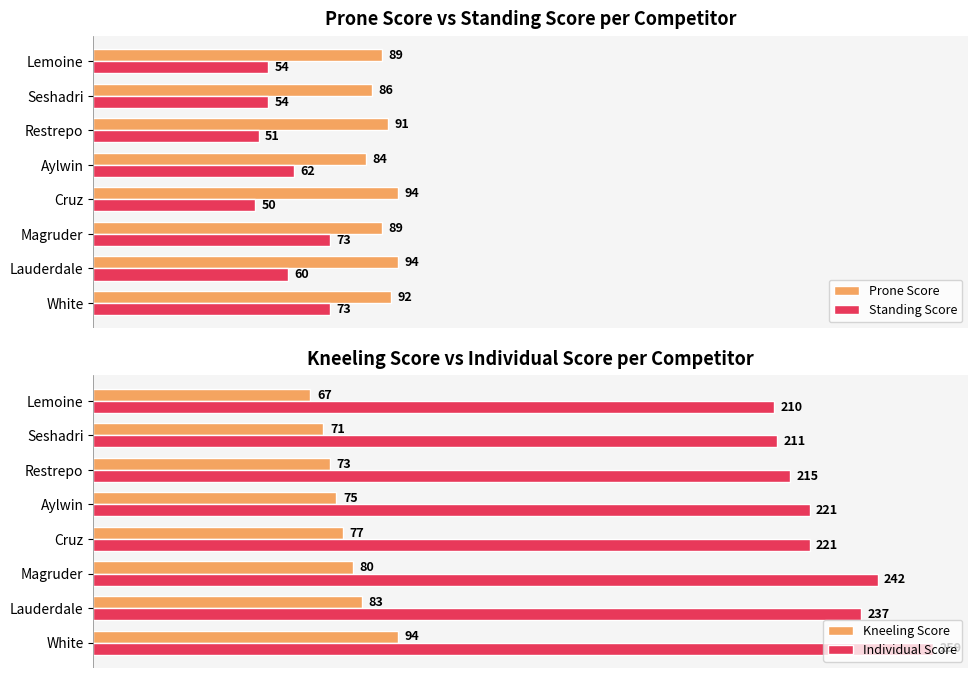

How many values in the Prone Score series are below 91?

4